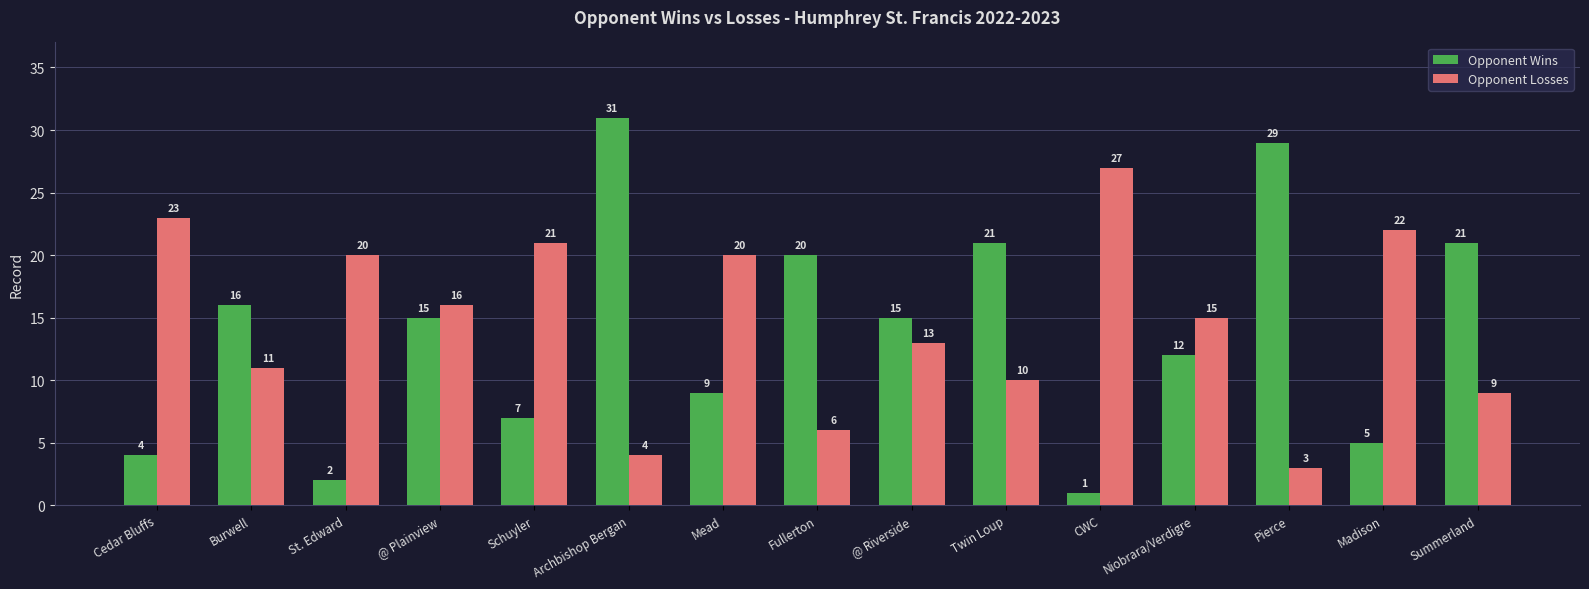

Is it true that Opponent Wins equals 16 at Burwell?

True